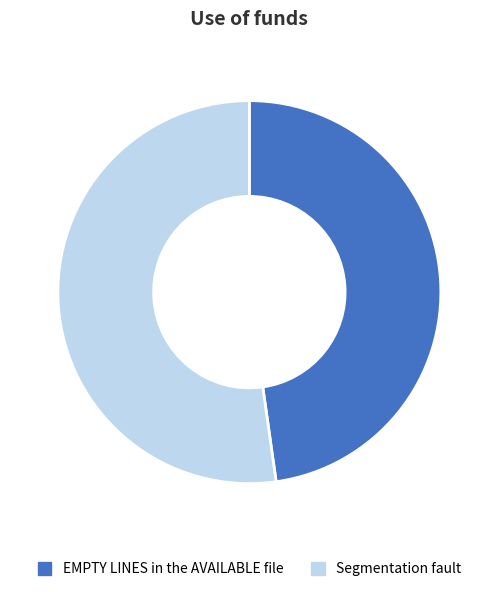

Does Segmentation fault represent more than half of the total?

Yes